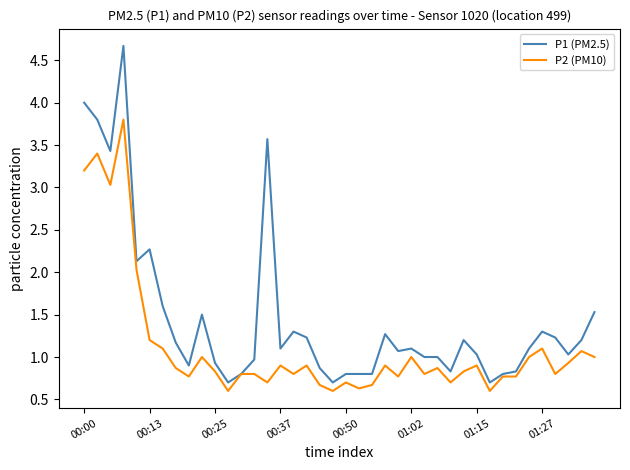

Which series has the widest spread of values?

P1 (PM2.5)